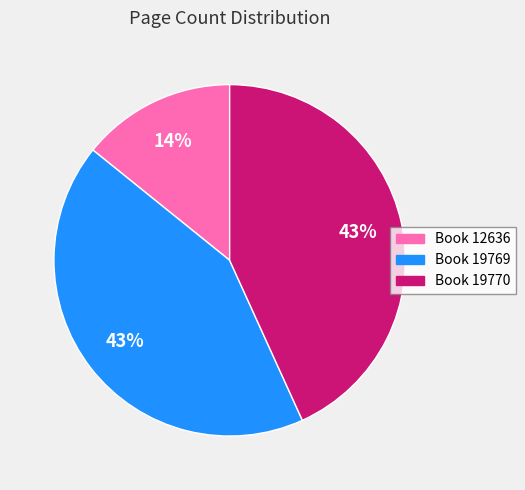

Do Book 12636 and Book 19769 together represent more than half of the pie?

Yes